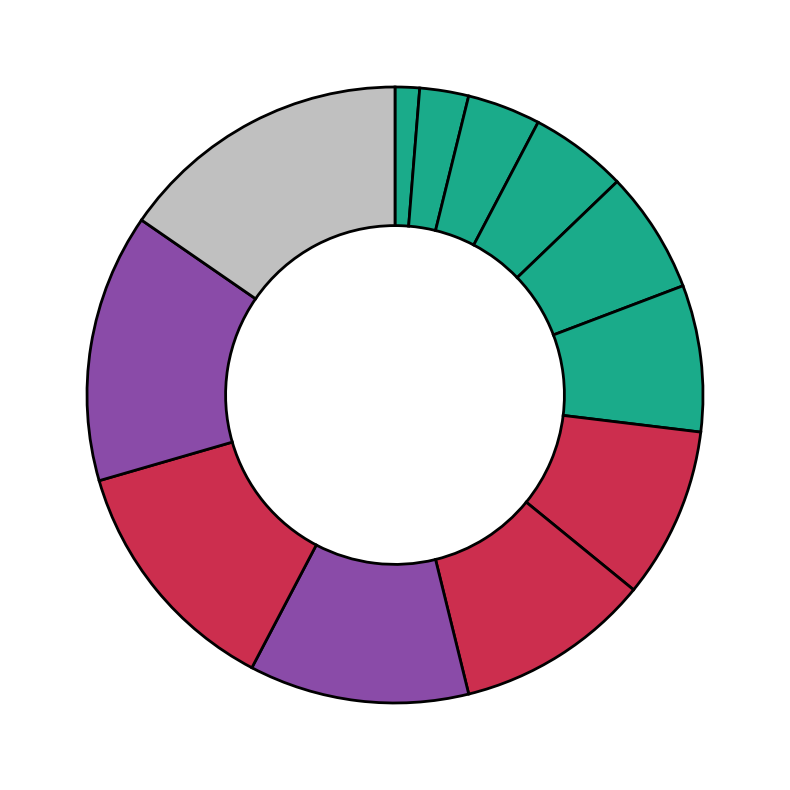

Count the number of slices in the pie.

12